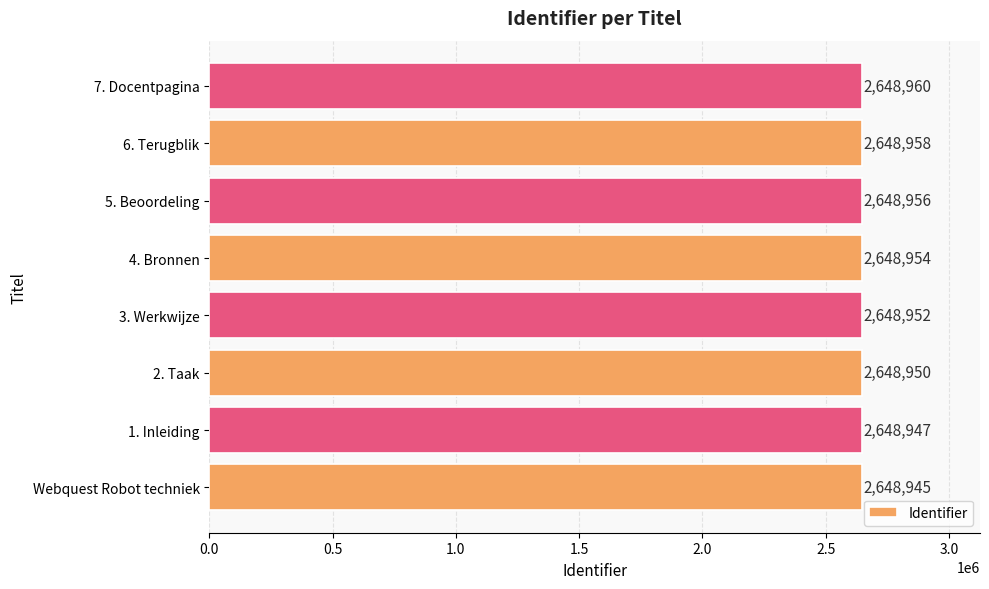

How many series are shown in this chart?

1